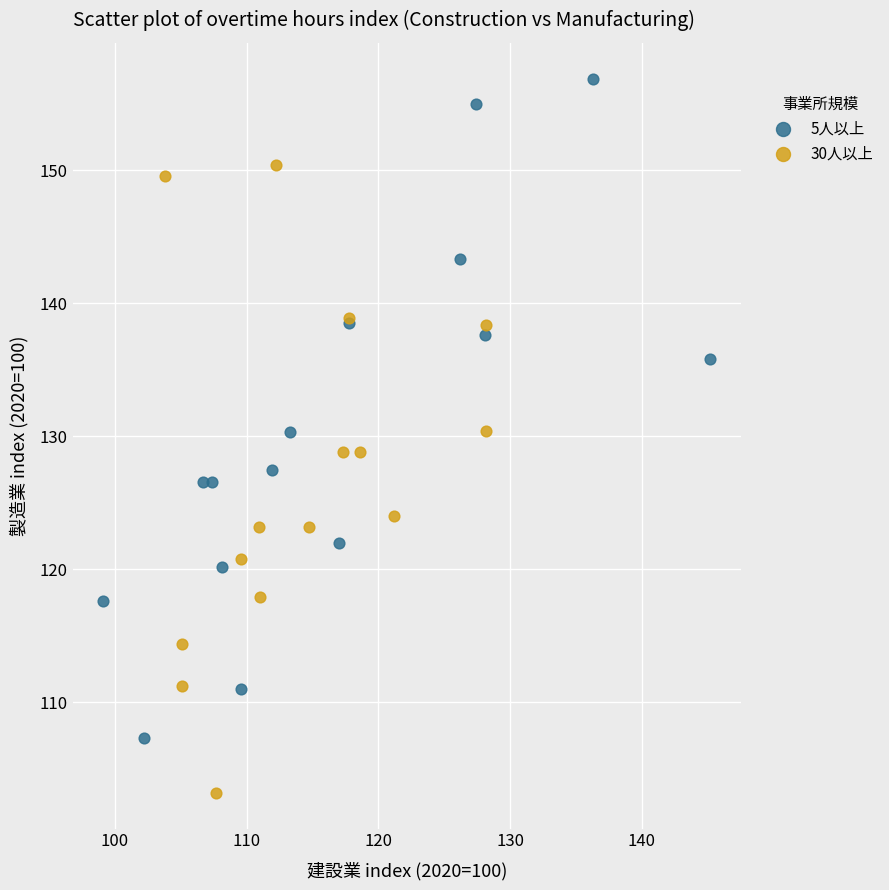

Which series reaches the maximum Y coordinate?

5人以上